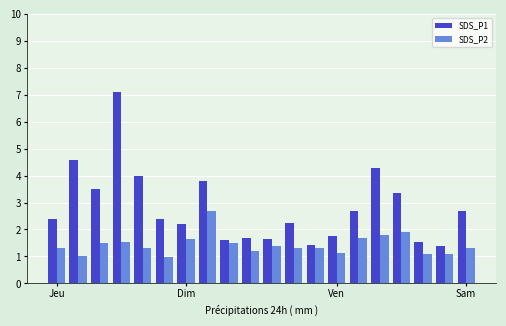

Which series has the largest range (max minus min)?

SDS_P1